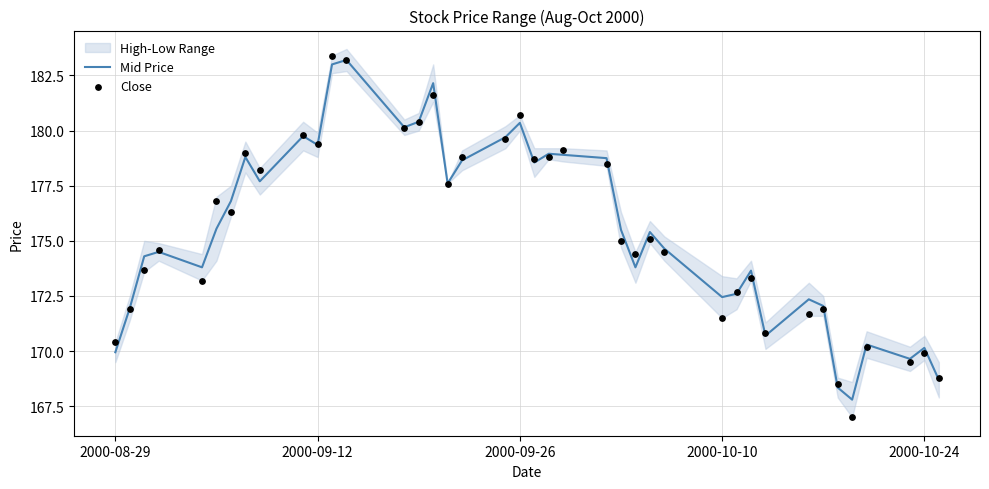

At how many categories does at least one series exceed 170?

36